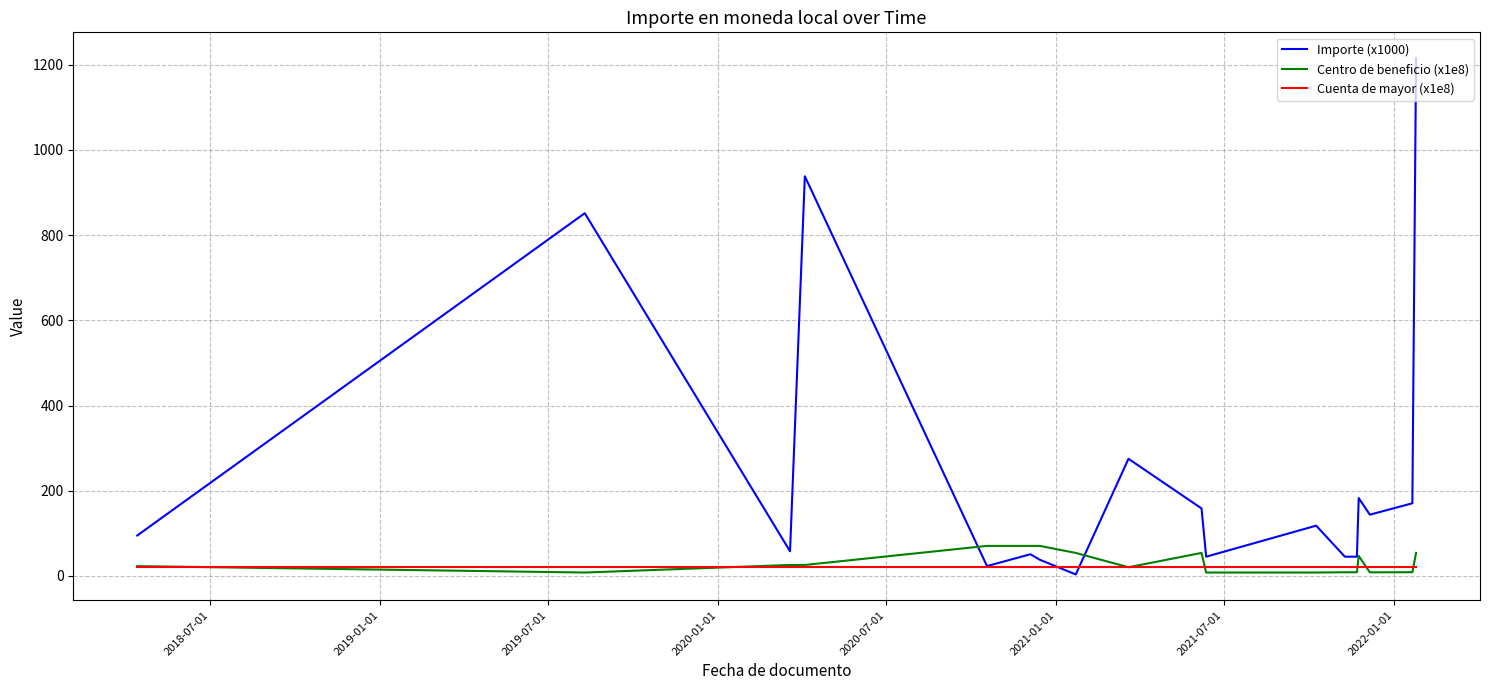

Which series has the widest spread of values?

Importe (x1000)